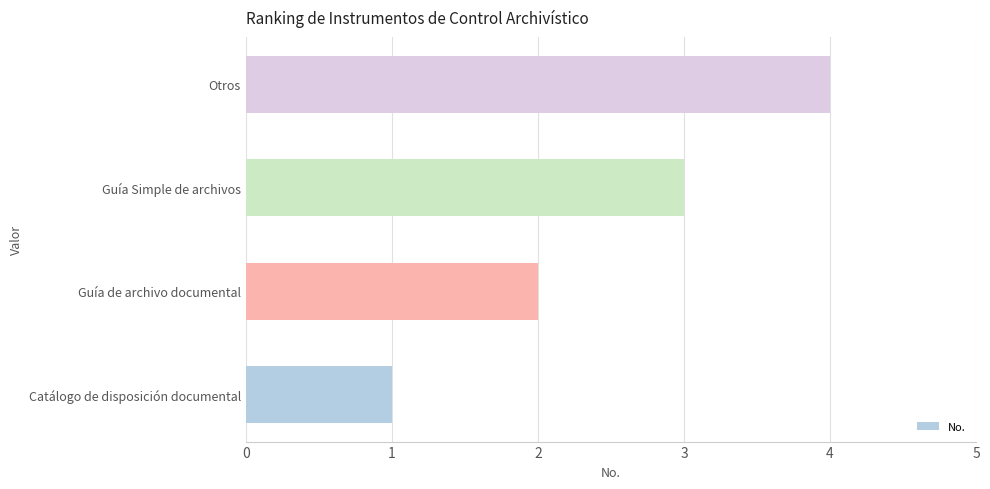

Are the bars horizontal?

Yes